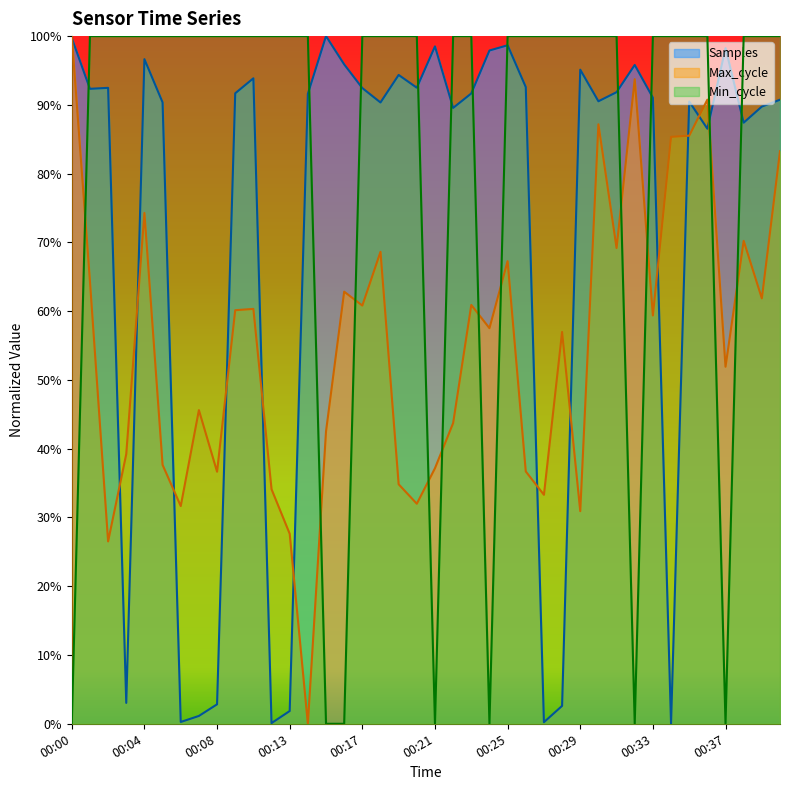

Rank the series by their maximum value, from lowest to highest.

Samples, Max_cycle, Min_cycle